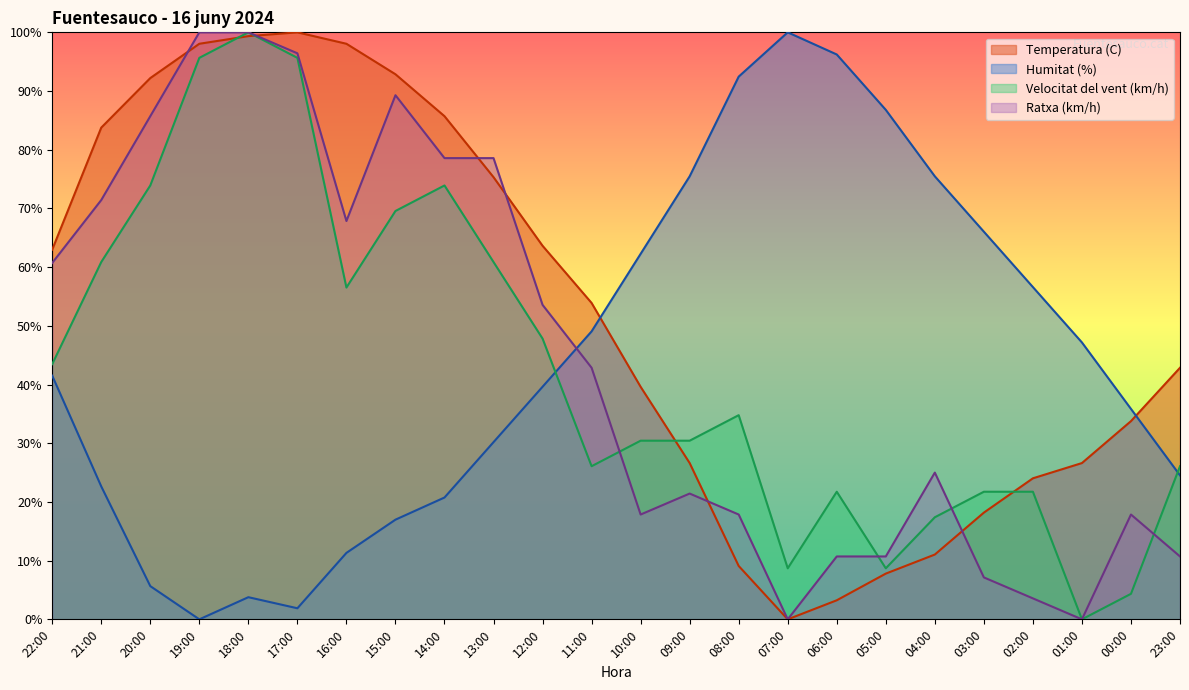

How many positive values does the Humitat (%) series have?

23